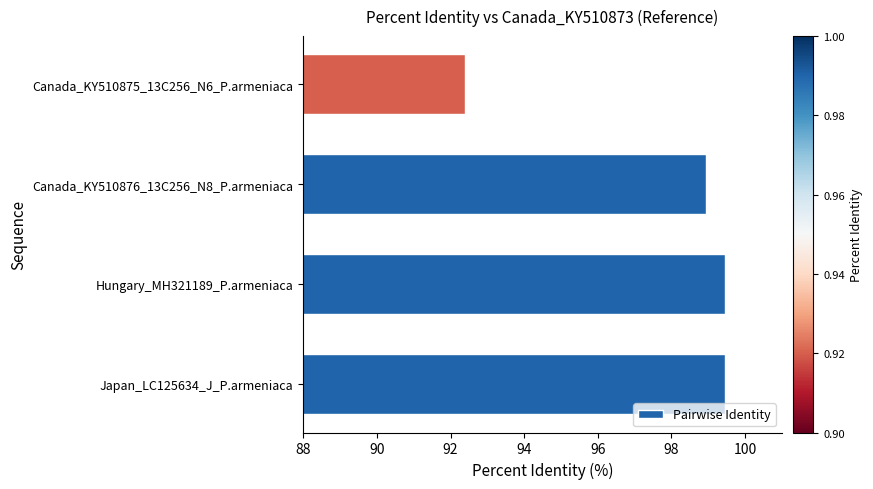

How many bars are there in total?

4